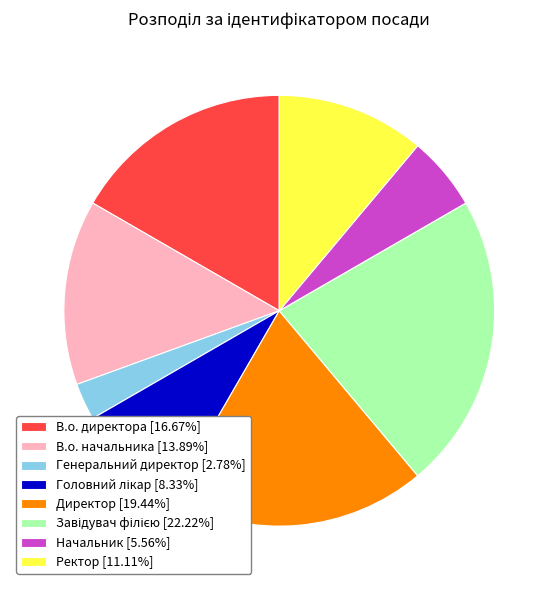

Does В.о. директора [16.67%] account for over 50% of the chart?

No